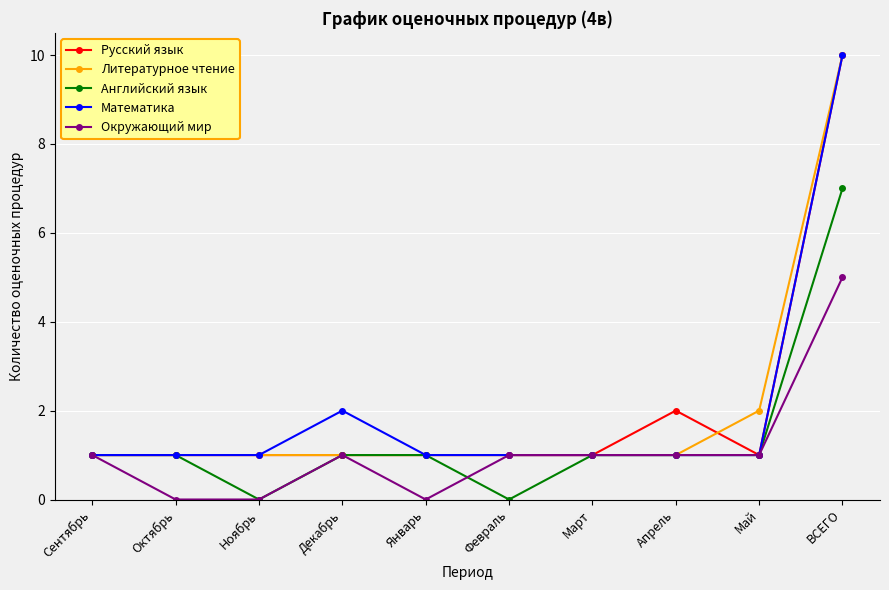

True or false: Математика has more than 0 points higher than both neighbors.

True